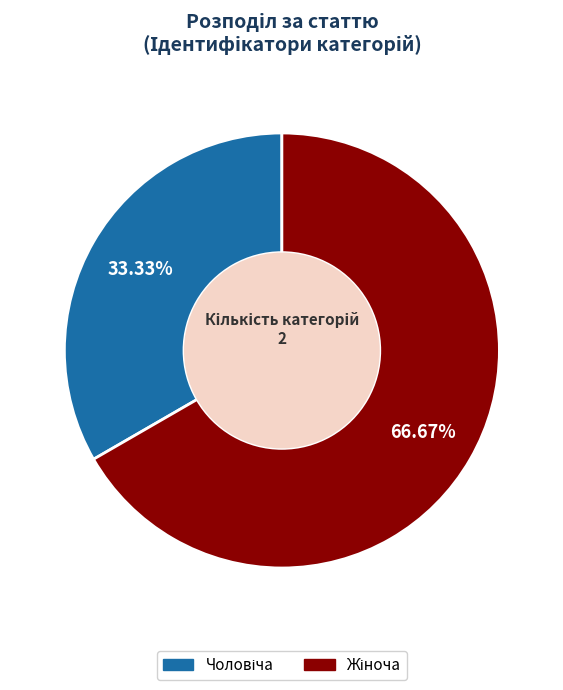

Does any single category account for the majority?

Yes